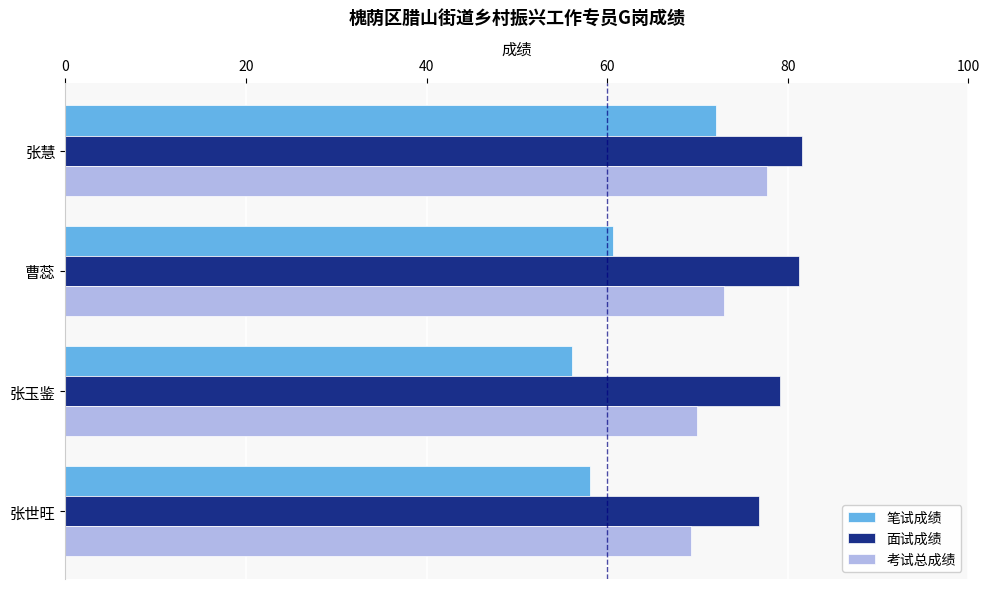

What value does the 面试成绩 series have at 张世旺?

76.8